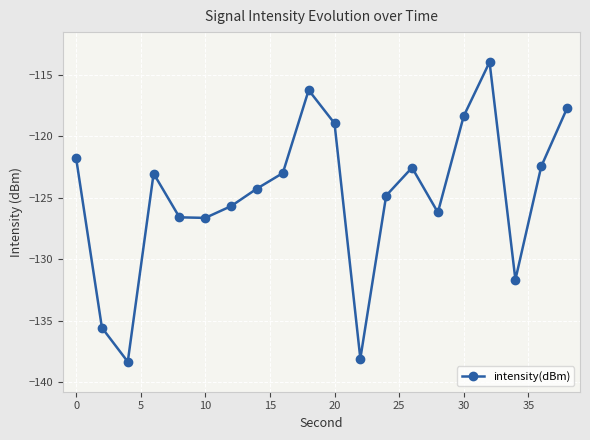

What is the difference between the maximum and minimum values?

24.3